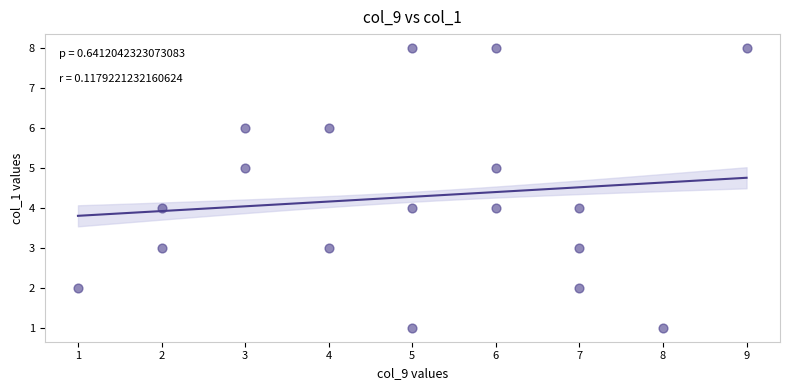

What is the range of Y values (max minus min)?

7